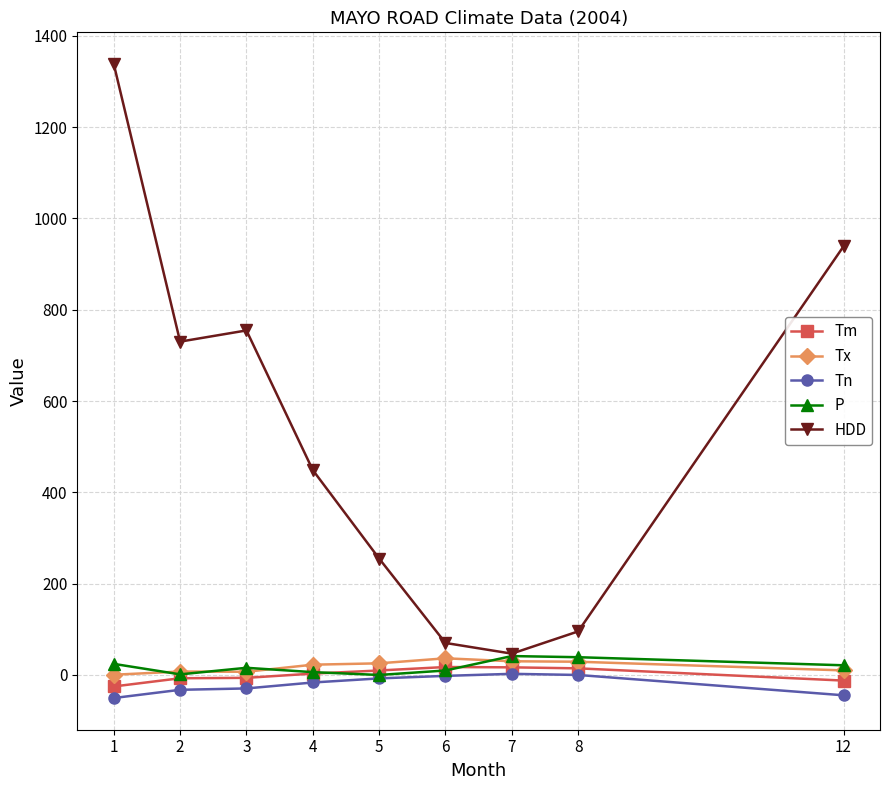

What are all the series names shown in the legend?

Tm, Tx, Tn, P, HDD